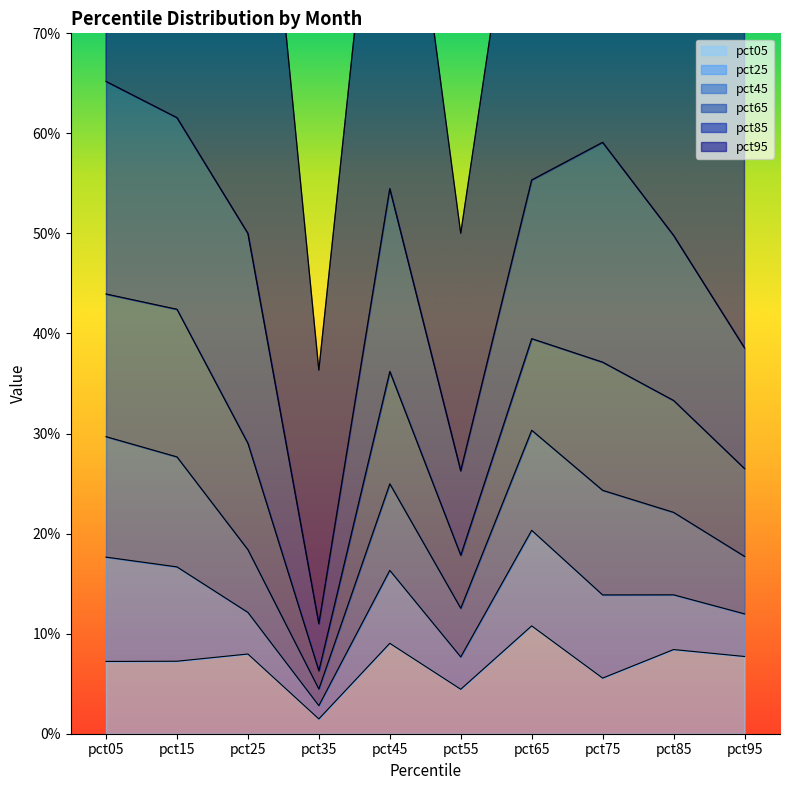

The pct25 series shows 0.1 at pct15. True or false?

True